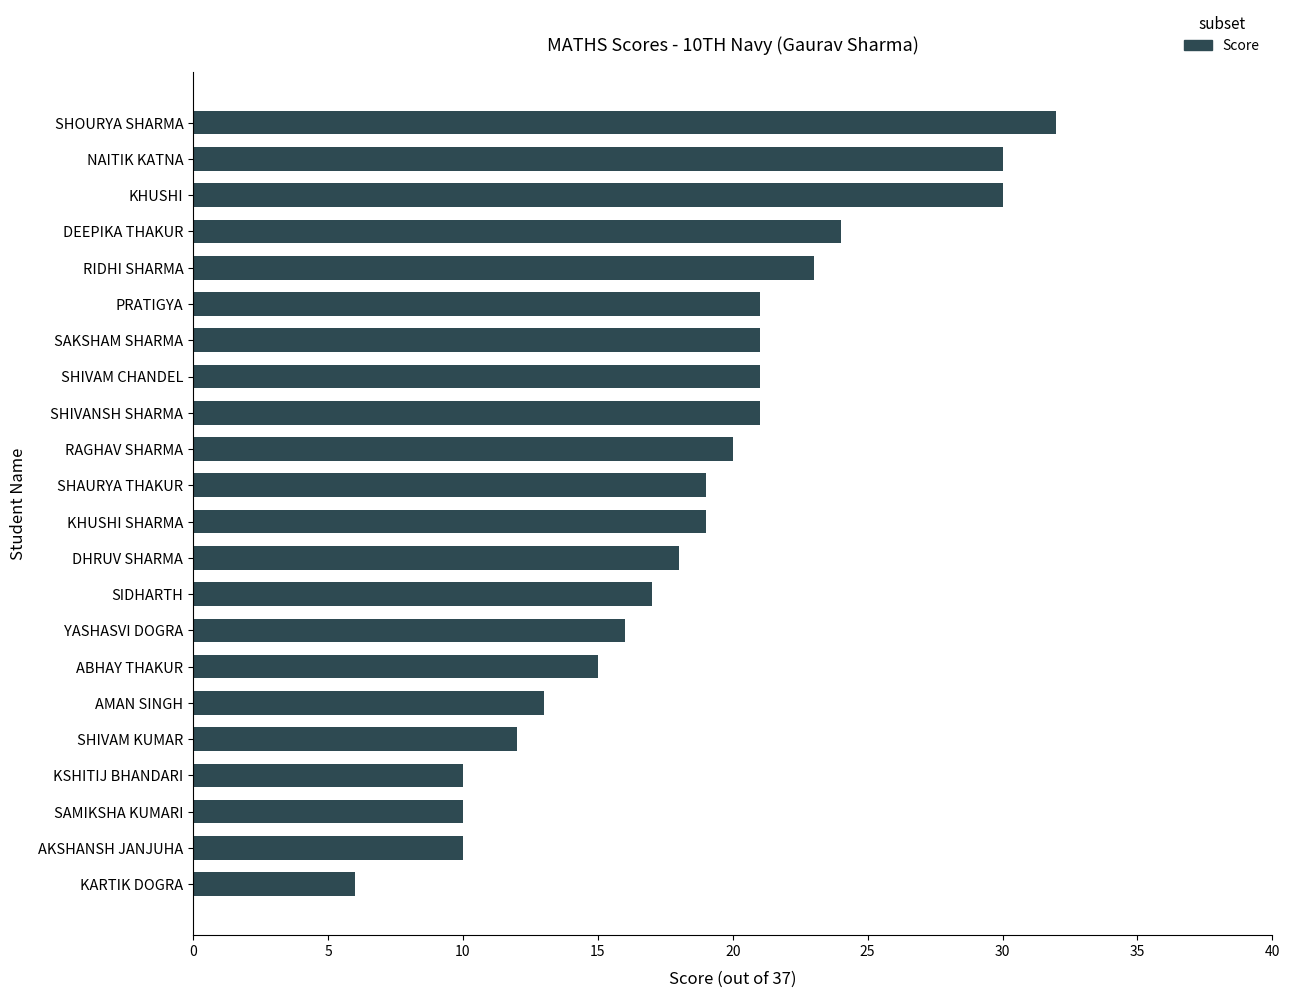

Which has a higher value, DEEPIKA THAKUR or DHRUV SHARMA?

DEEPIKA THAKUR